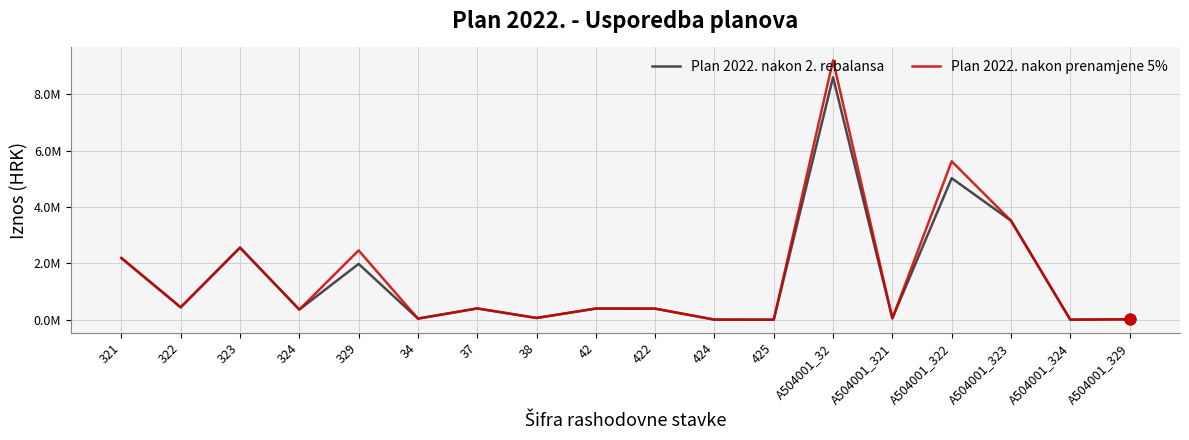

At how many categories does at least one series exceed 2935259?

3